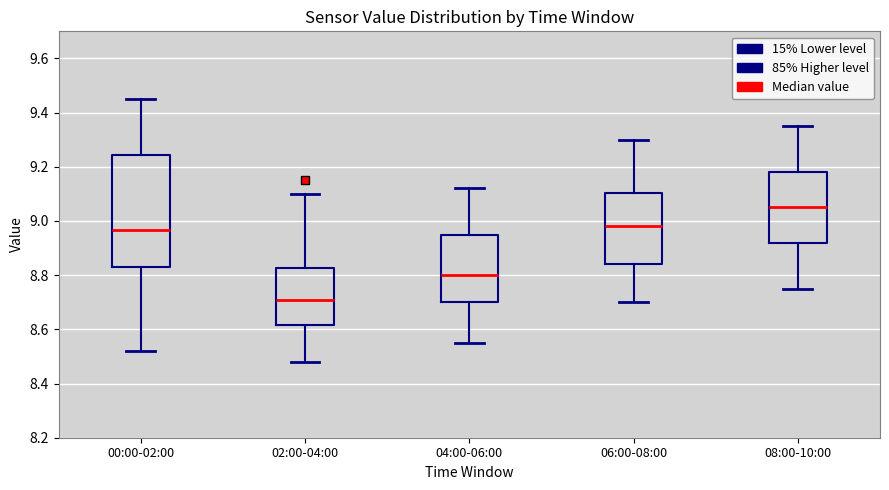

Which box is the tallest, from its lower edge to its upper edge?

00:00-02:00